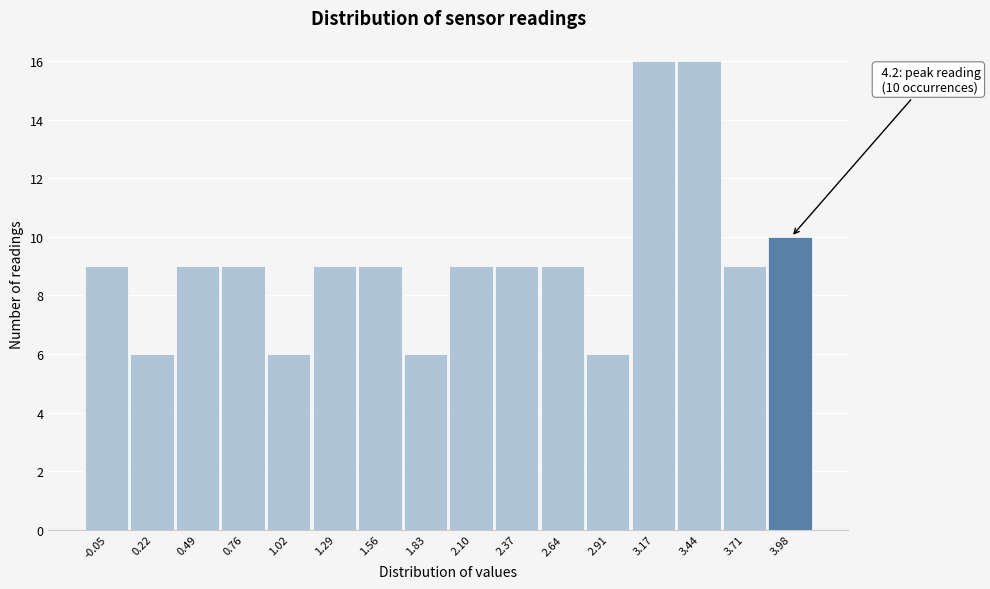

Reading right to left, what are all the values shown in this chart?

10	9	16	16	6	9	9	9	6	9	9	6	9	9	6	9